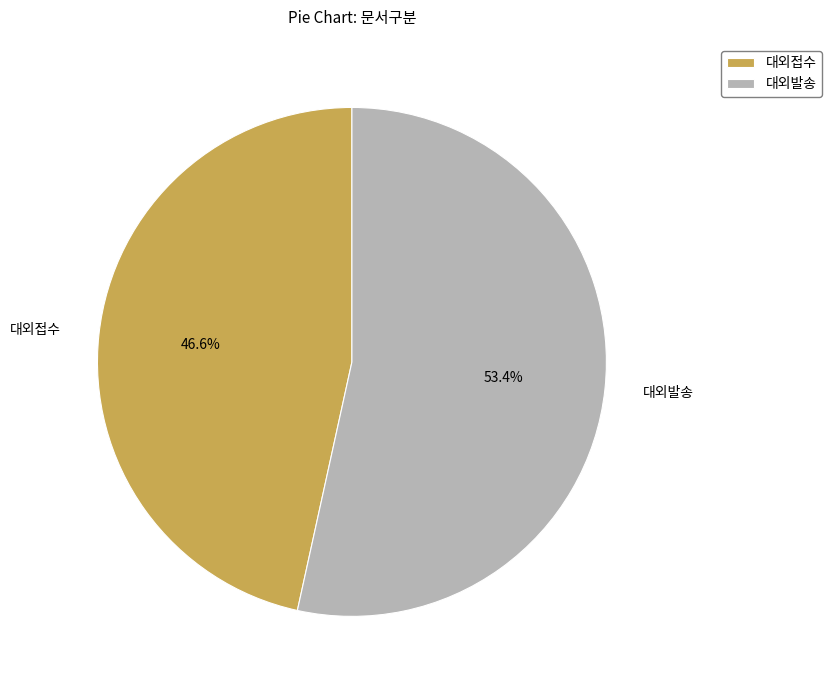

What percentage is NOT represented by 대외발송?

46.6%